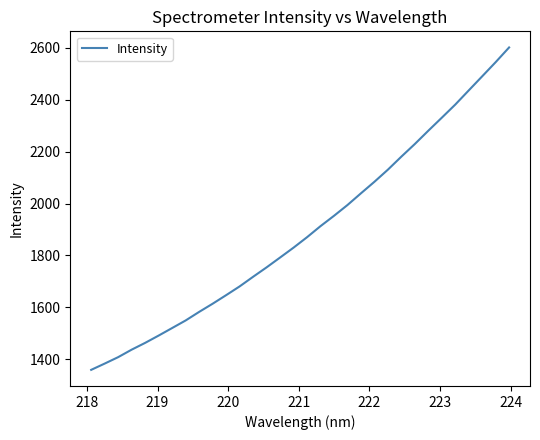

What is the difference between the maximum and minimum values?

1241.2